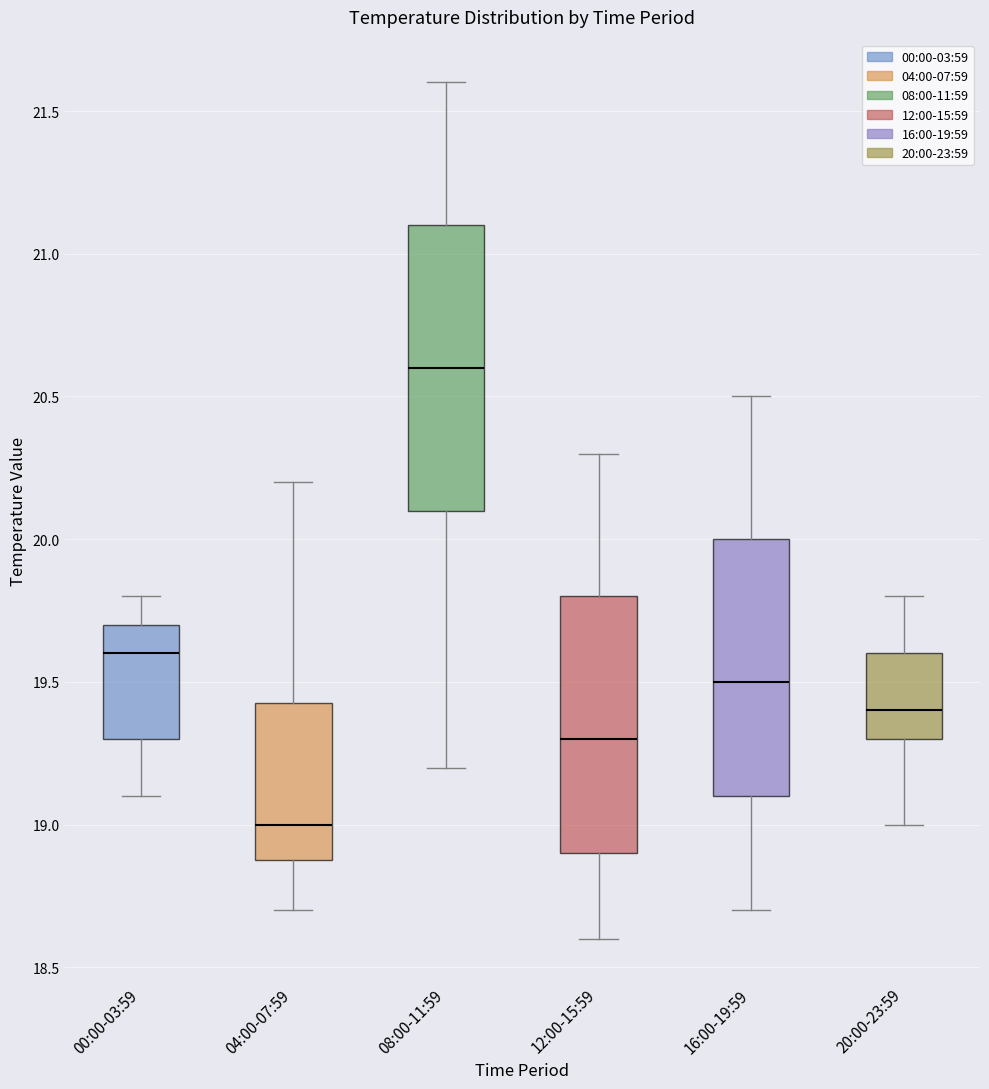

Which box is the tallest, from its lower edge to its upper edge?

08:00-11:59